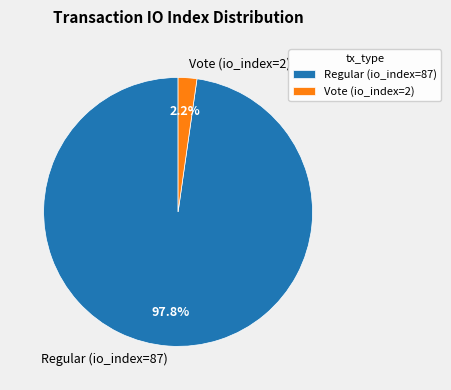

Count the number of slices in the pie.

2